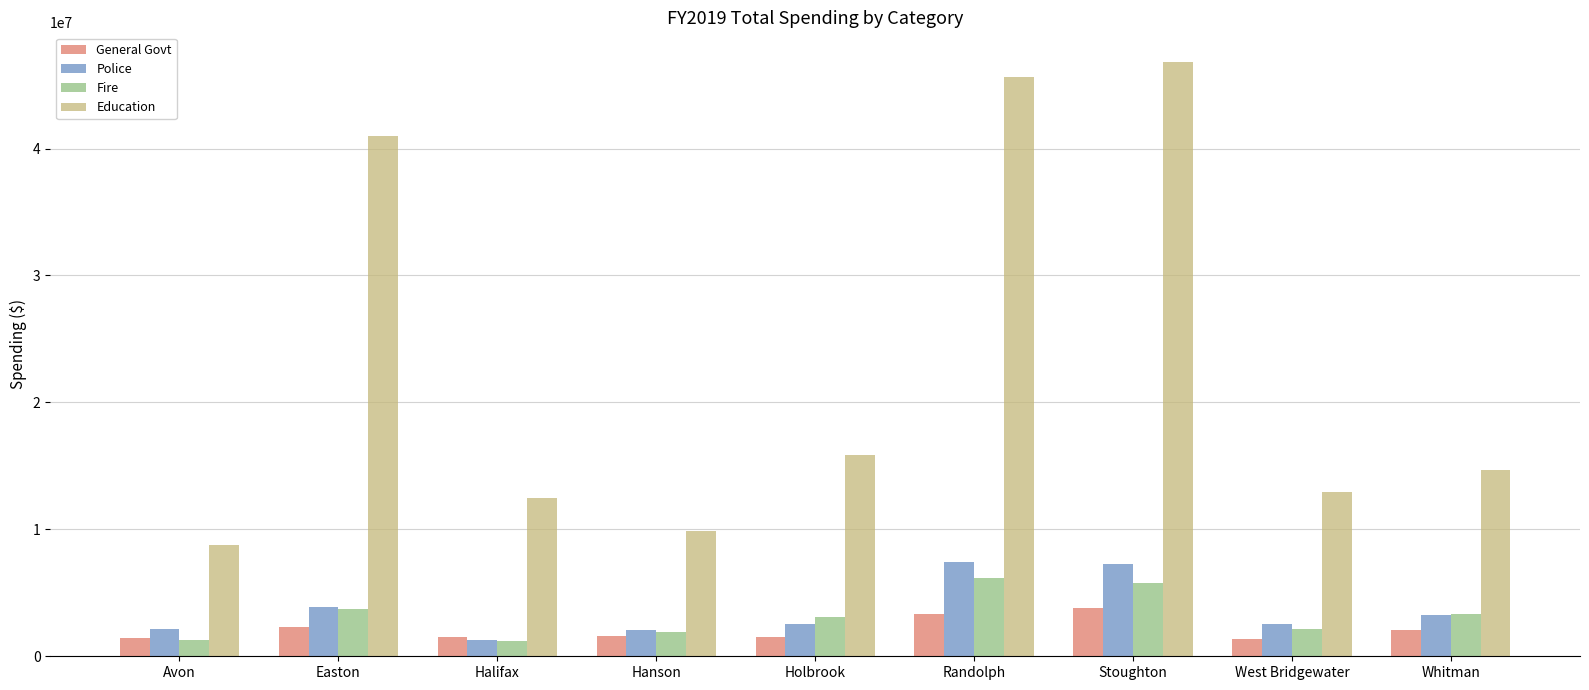

At which category does the chart reach its peak across all series?

Stoughton